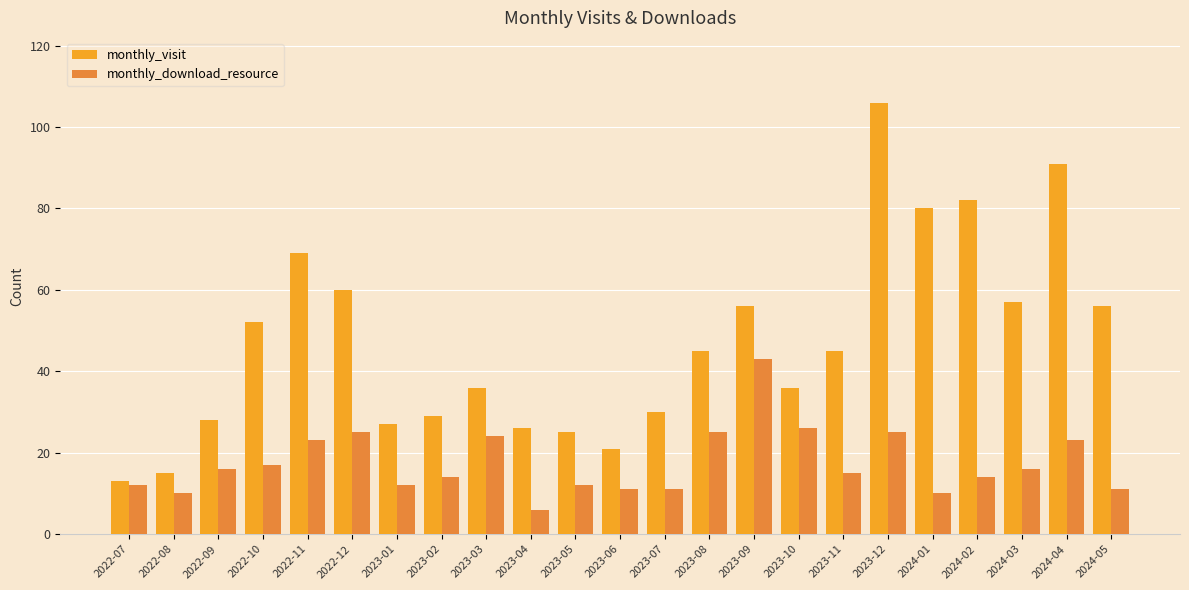

What is the label of the 6th bar from the right?

2023-12